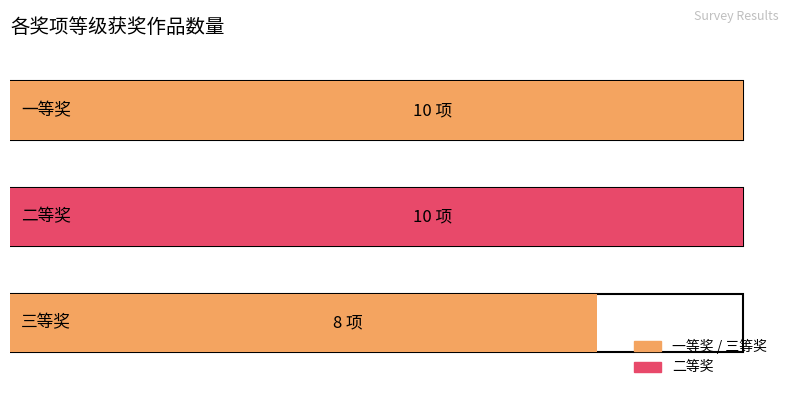

The chart shows a value of 4 at 一等奖. True or false?

False